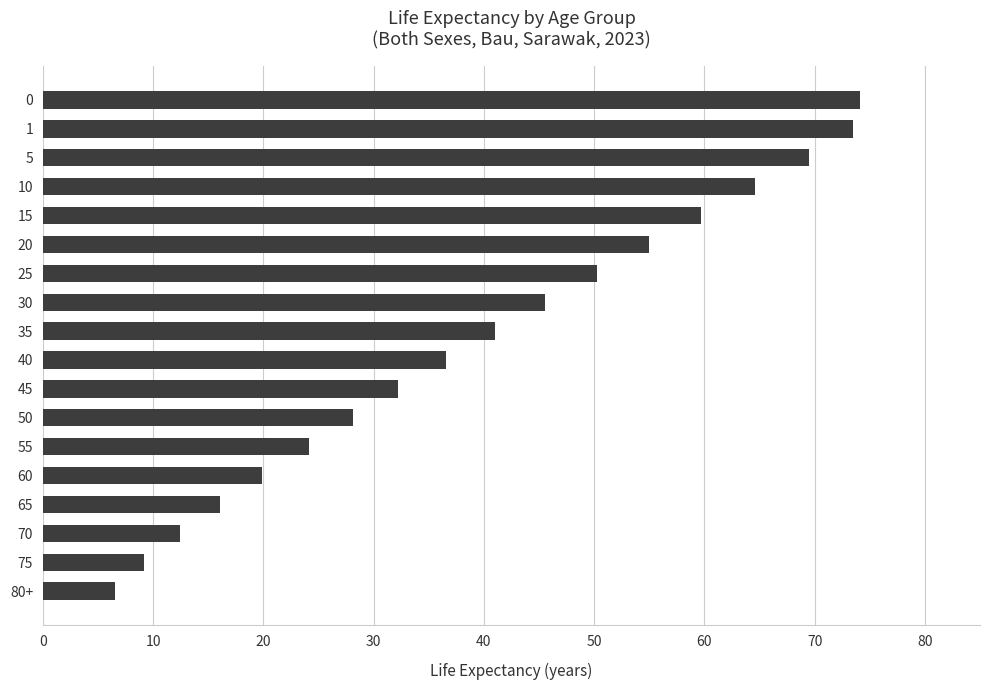

Is it true that the value at 50 is 13.3?

False